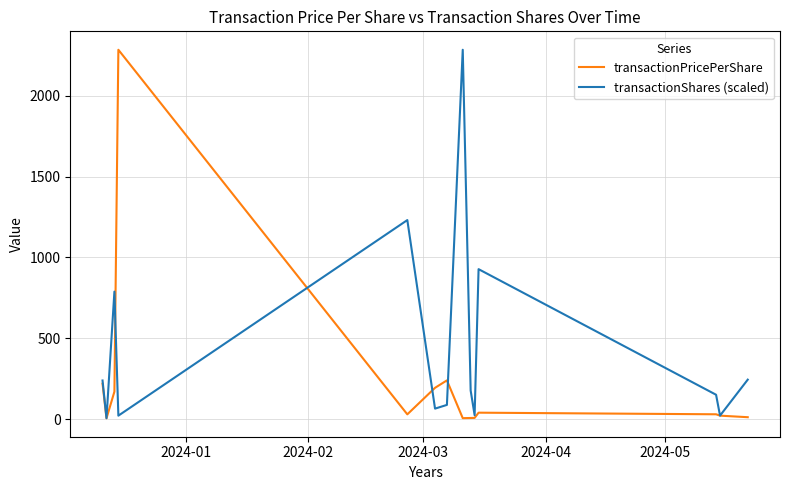

What is the difference between the second highest and second lowest values in the transactionPricePerShare series?

233.7